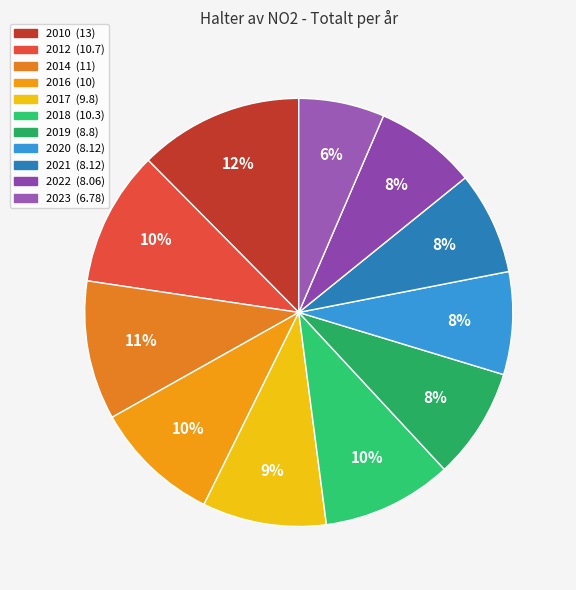

Rank the categories by value from lowest to highest.

2023, 2022, 2020, 2021, 2019, 2017, 2016, 2018, 2012, 2014, 2010